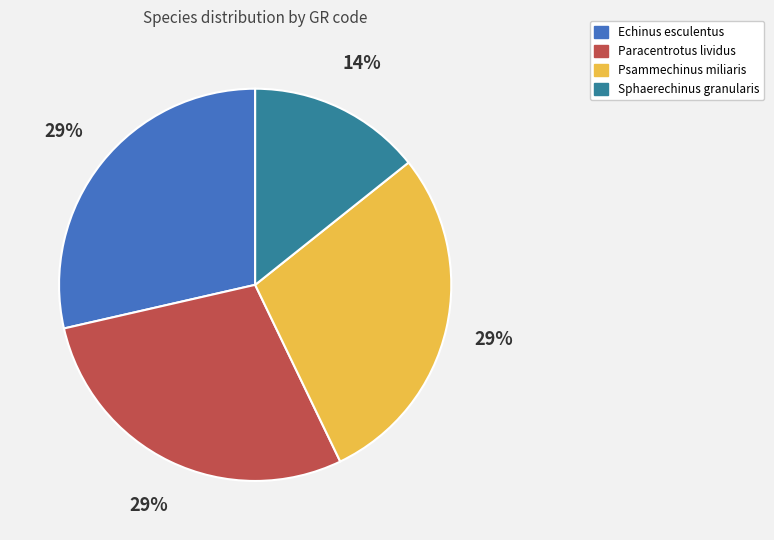

Is there a majority slice in this chart?

No